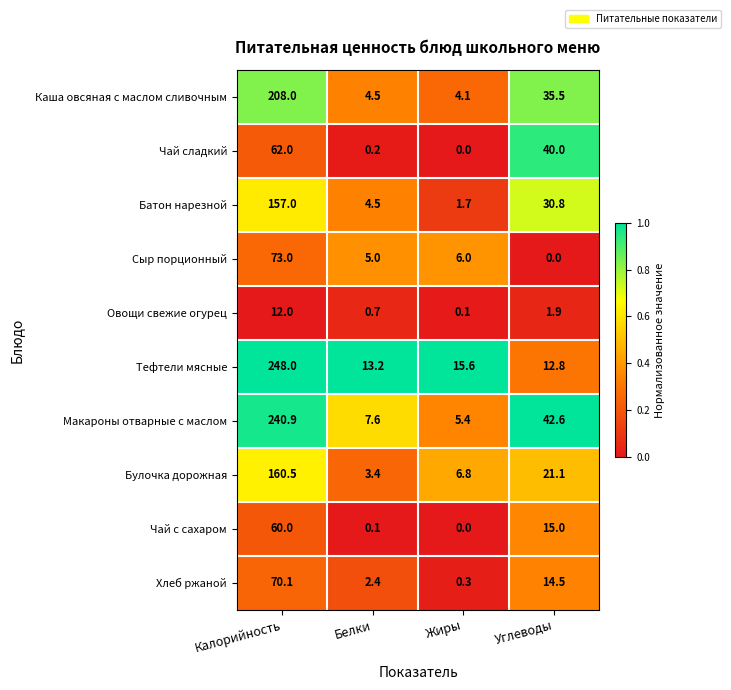

What is the difference between the Тефтели мясные values at Жиры and Белки?

2.4